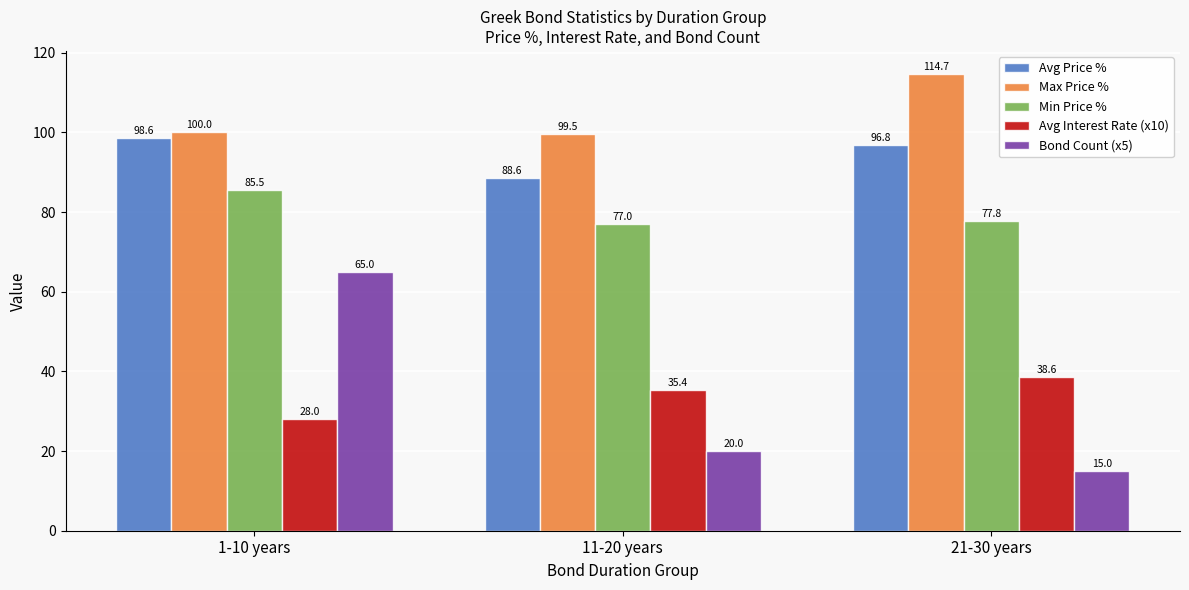

True or false: Min Price % has a value of 85.5 at 1-10 years.

True